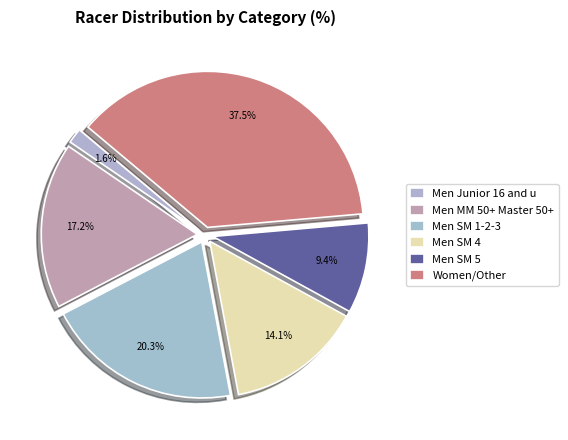

Is it true that Men Junior 16 and u is 2% of the pie?

True